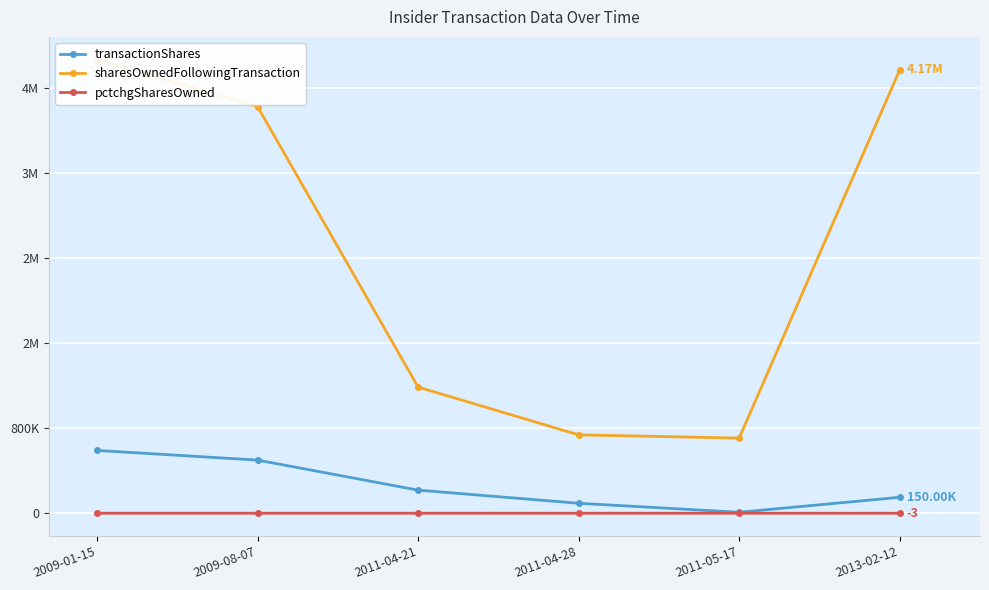

Which has a higher value, 2009-08-07 or 2011-04-21?

2009-08-07